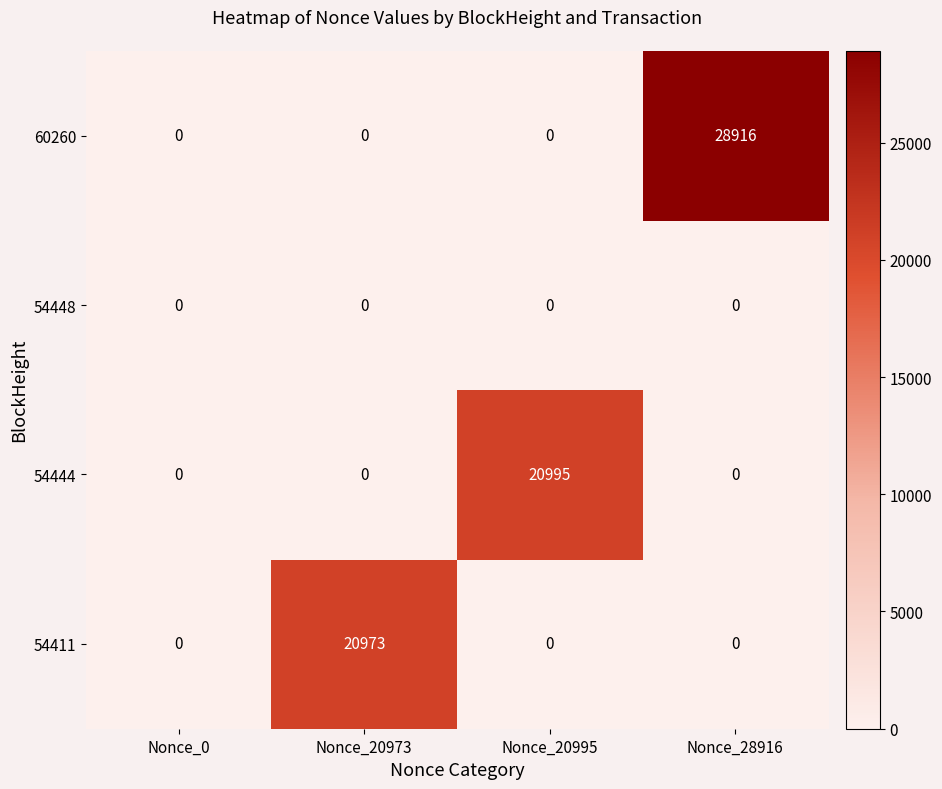

How many series are shown in this chart?

4